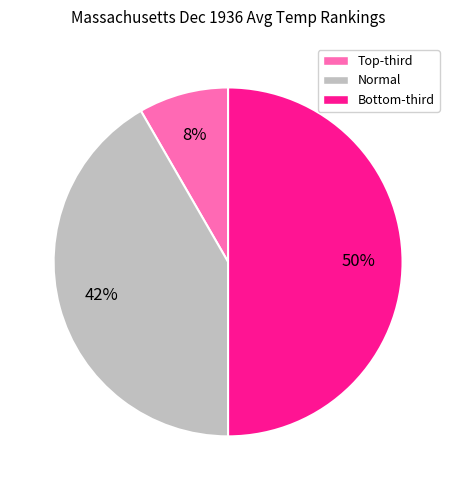

Is Normal the majority of the pie?

No